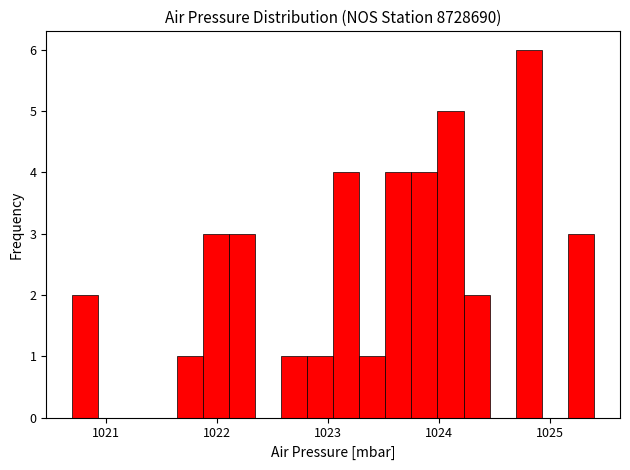

Around what value on the x-axis is the tallest bar? Give the approximate position of its centre, as read against the axis.

1024.8